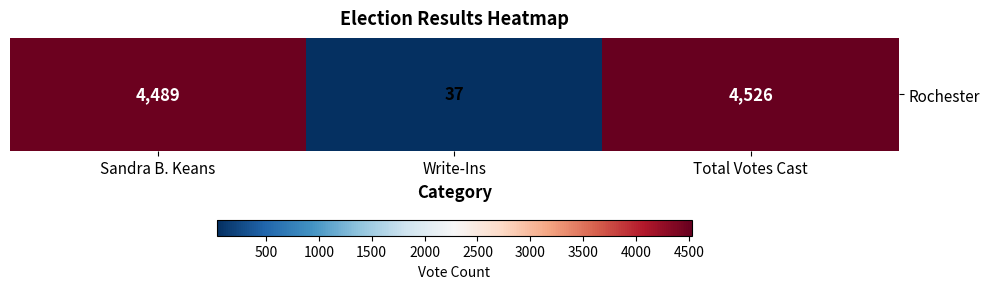

List the labels in order of value, smallest first.

Write-Ins, Sandra B. Keans, Total Votes Cast